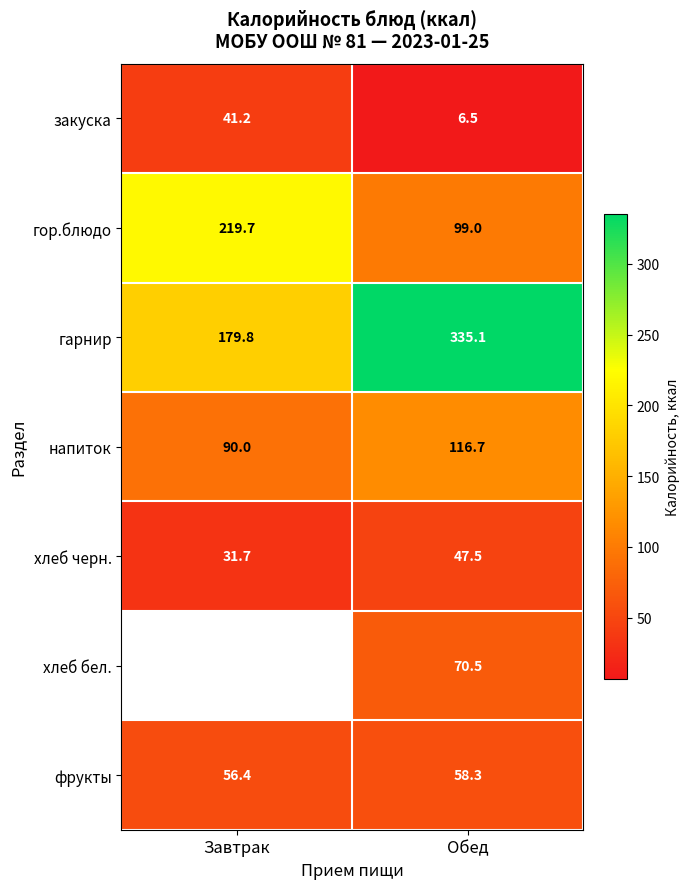

What is the sum of all фрукты values?

114.7